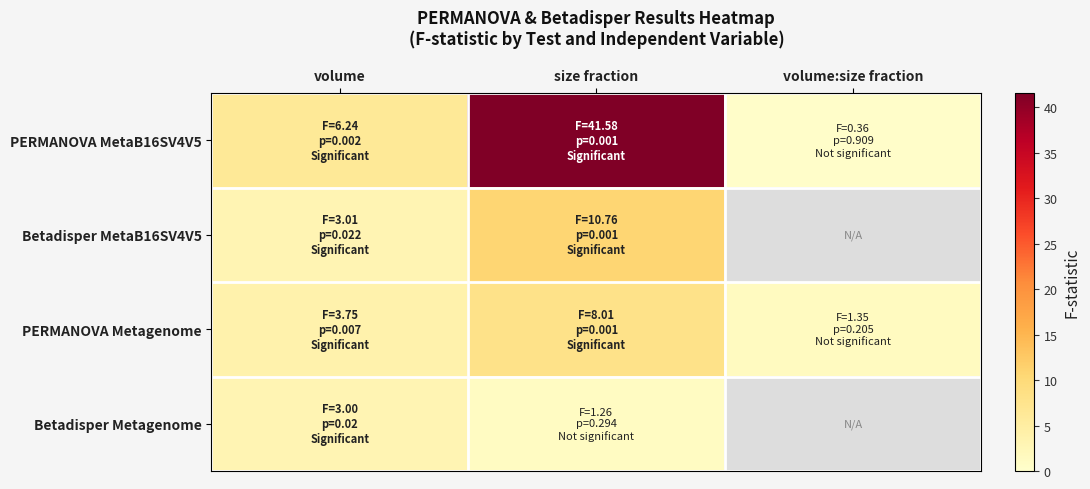

Between volume and size fraction, which series saw the biggest shift?

PERMANOVA MetaB16SV4V5